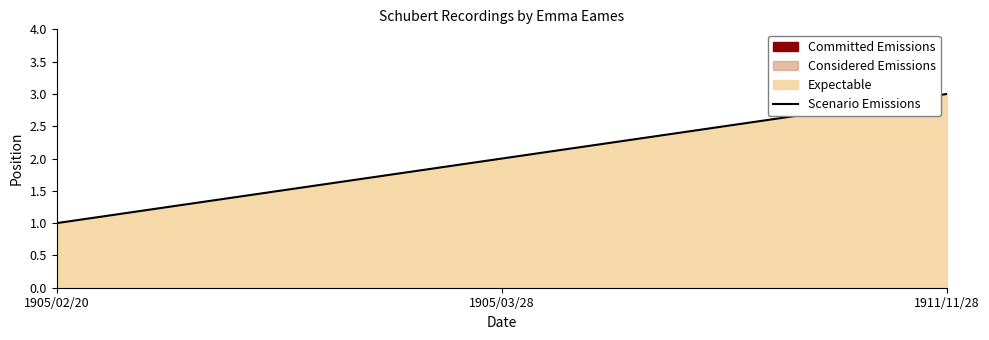

Reading left to right, what are all the values shown in this chart?

1905/02/20=1	1905/03/28=2	1911/11/28=3